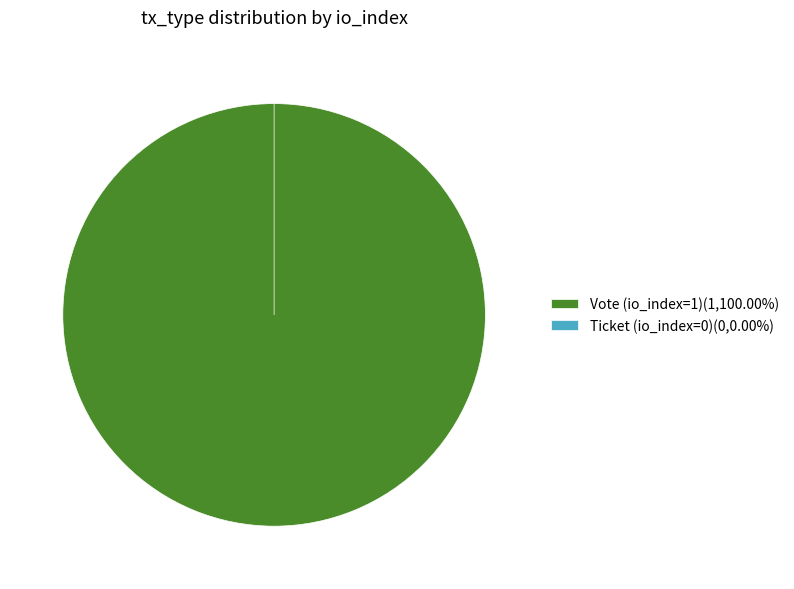

Is it true that Vote (io_index=1) is 100% of the pie?

True